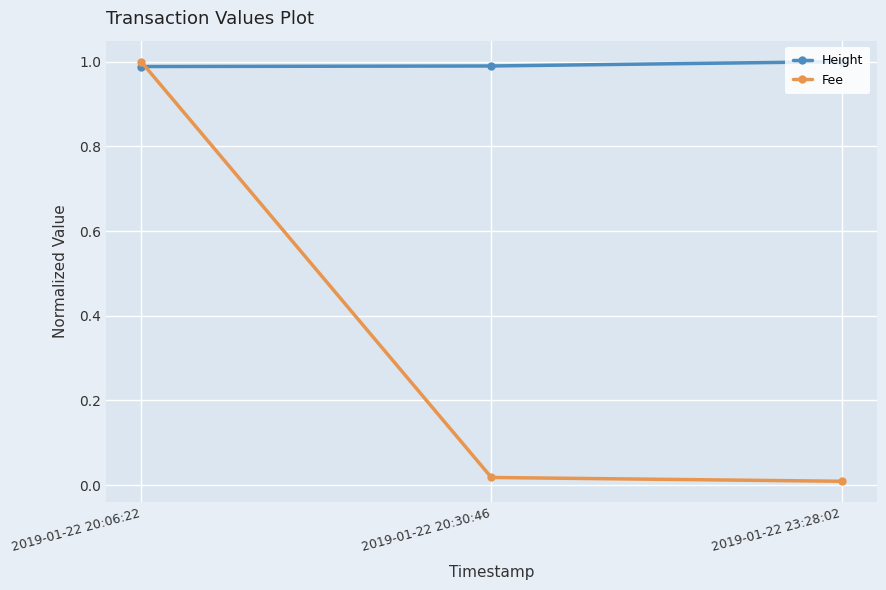

Which category has the lowest value in the Fee series?

2019-01-22 23:28:02